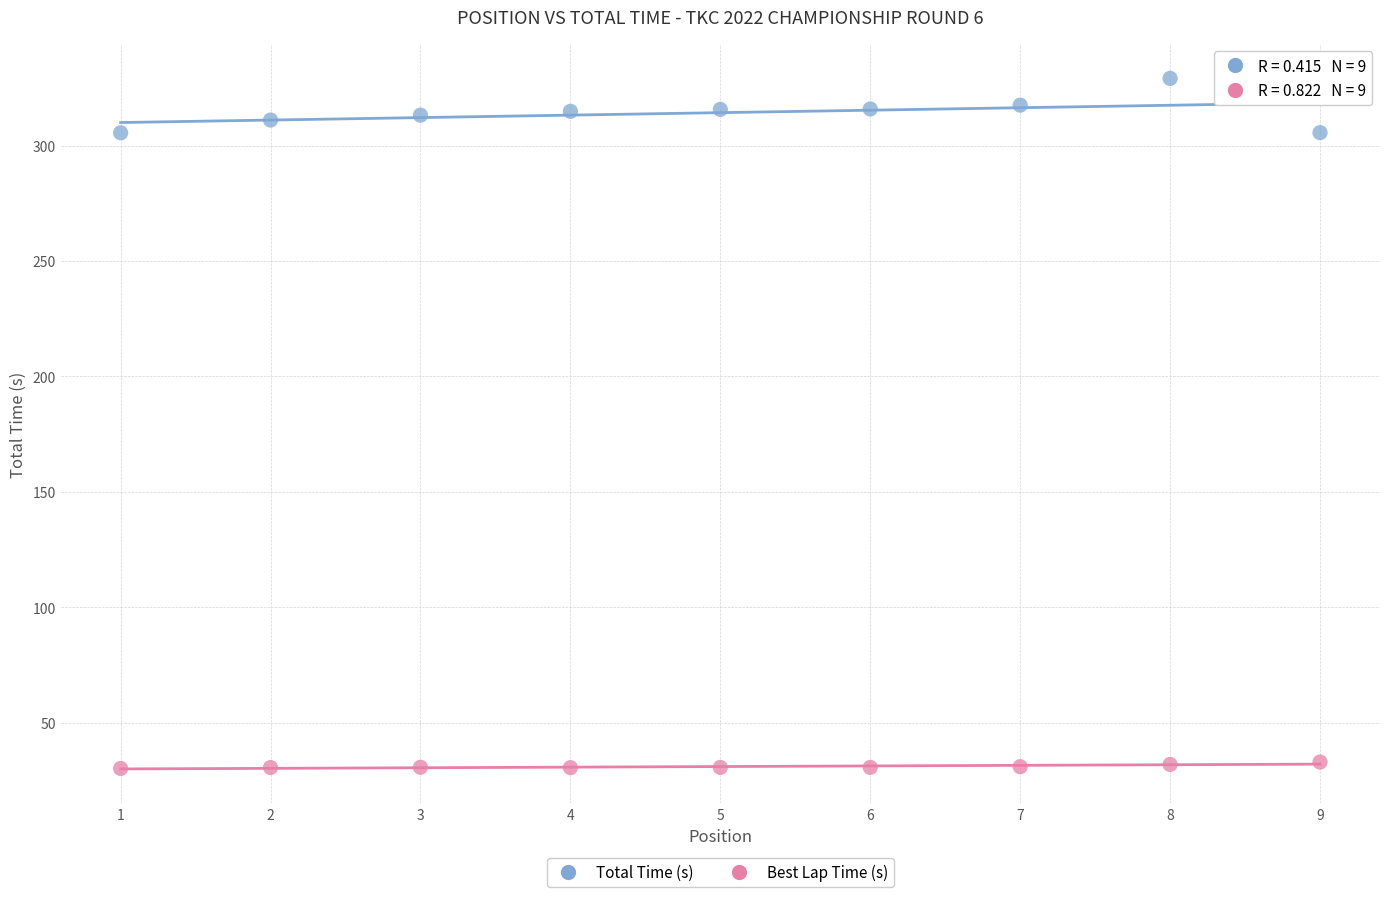

Which series has the widest spread of Y values?

Total Time (s)